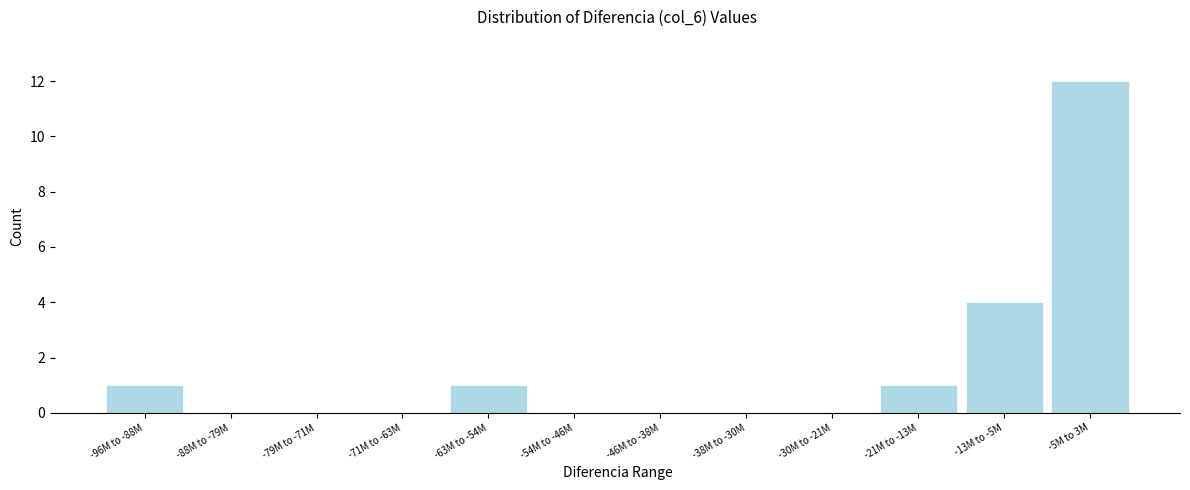

Reading left to right, list all the values displayed in this chart.

-96M to -88M=1	-88M to -79M=0	-79M to -71M=0	-71M to -63M=0	-63M to -54M=1	-54M to -46M=0	-46M to -38M=0	-38M to -30M=0	-30M to -21M=0	-21M to -13M=1	-13M to -5M=4	-5M to 3M=12